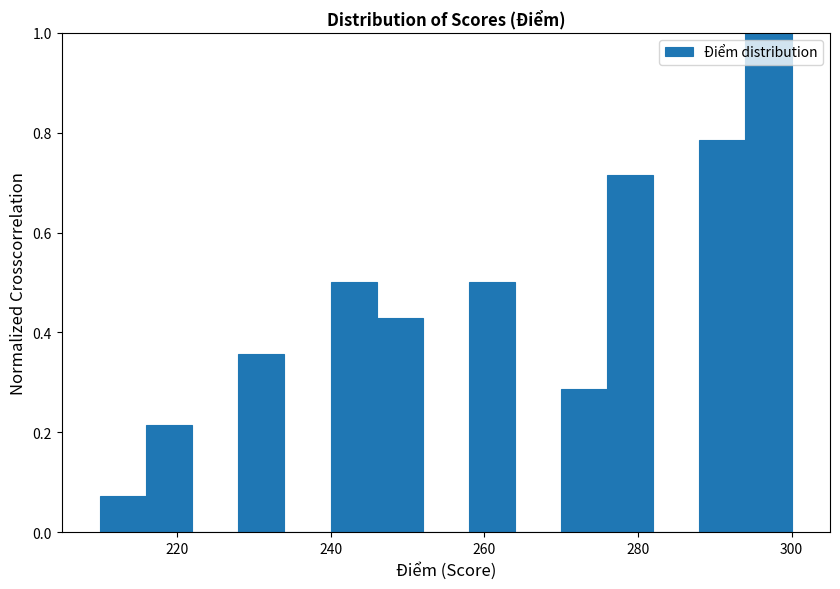

Read against the x-axis, roughly where is the centre of the tallest bar?

298